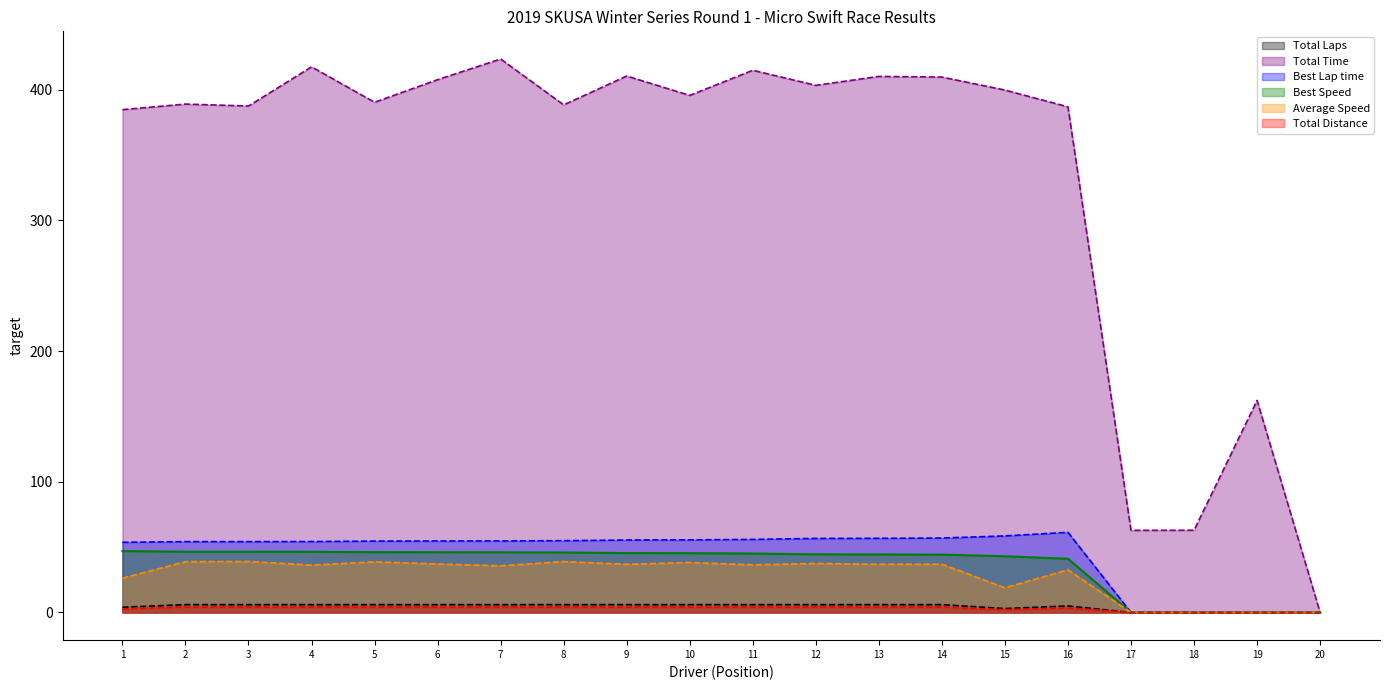

What is the value of the Total Distance point at the 6th from the left?

4.2